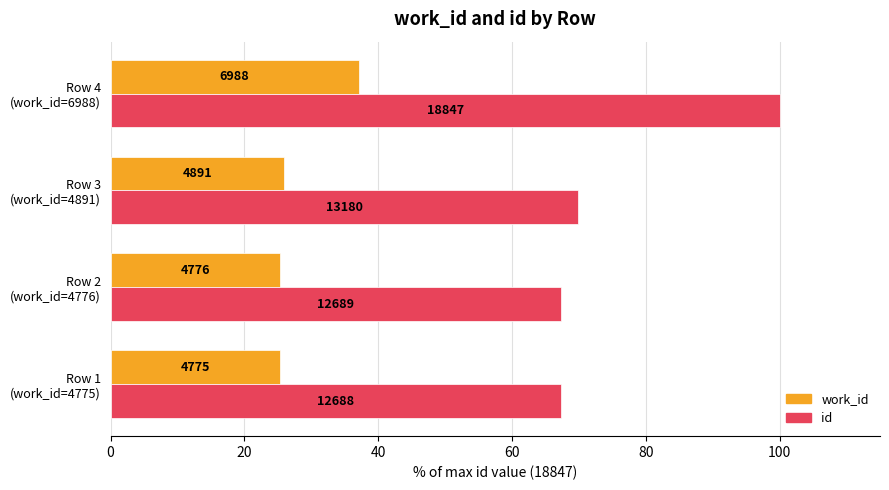

List the series in order of their overall mean, lowest first.

work_id, id